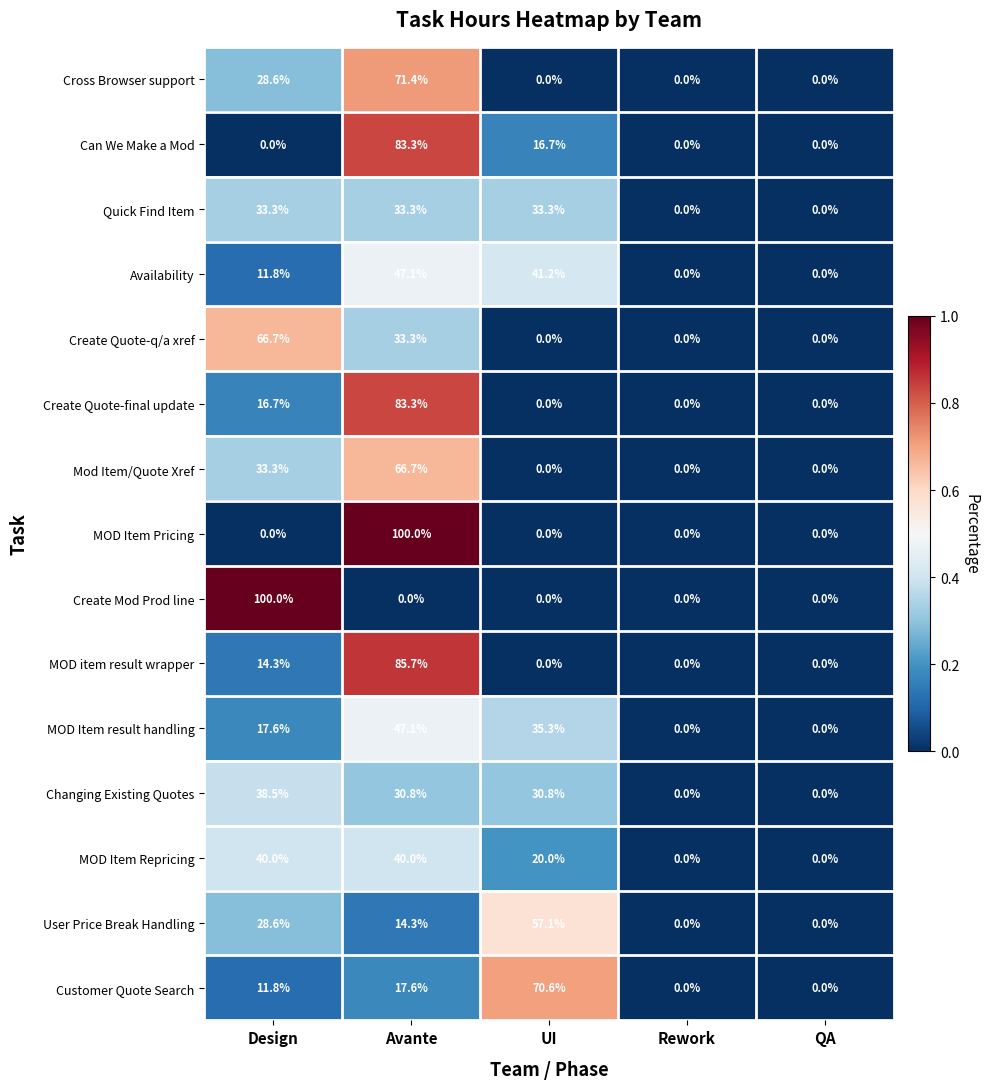

What is the difference between the MOD Item Repricing values at Avante and UI?

20.0